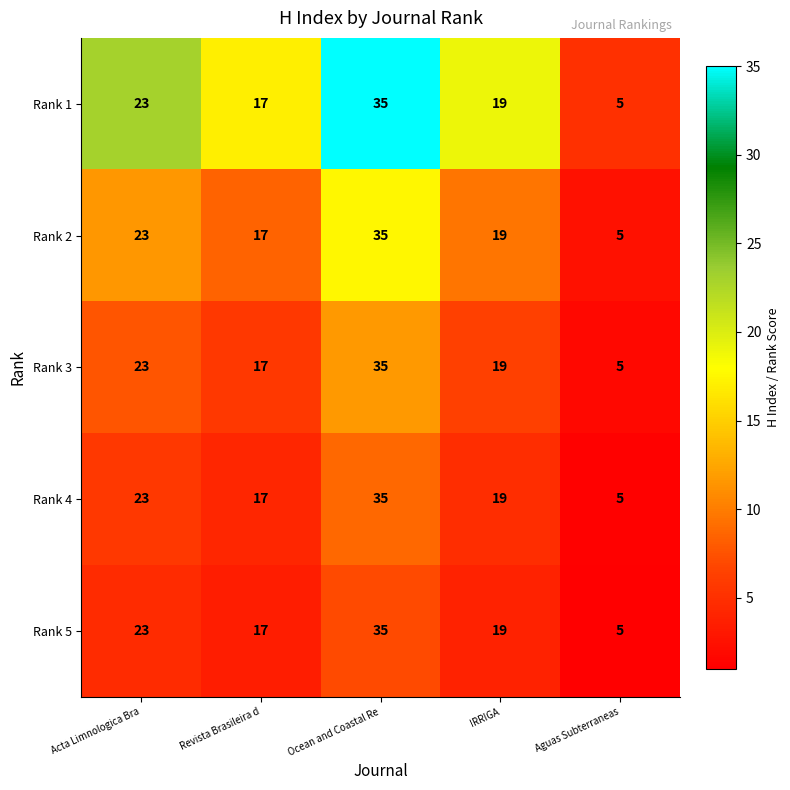

At which label is Rank 5 closest to 20?

IRRIGA